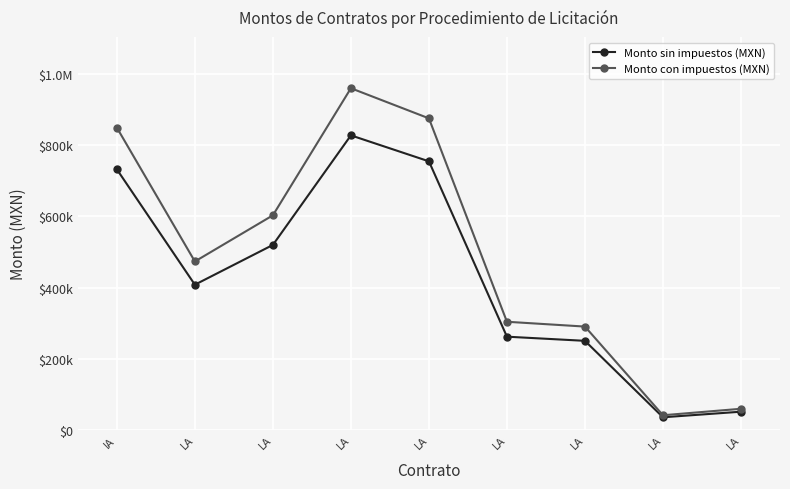

What is the approximate value of Monto sin impuestos (MXN) at LA?

35580.0